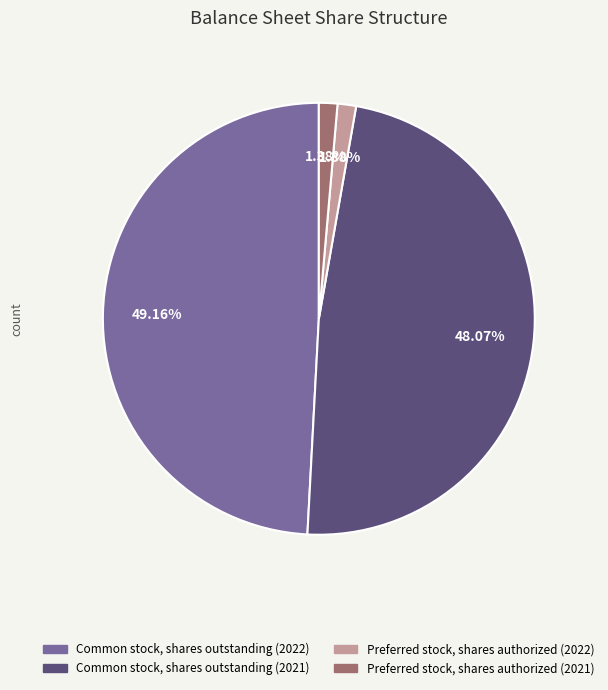

What percentage is NOT represented by Common stock, shares outstanding (2022)?

50.8%